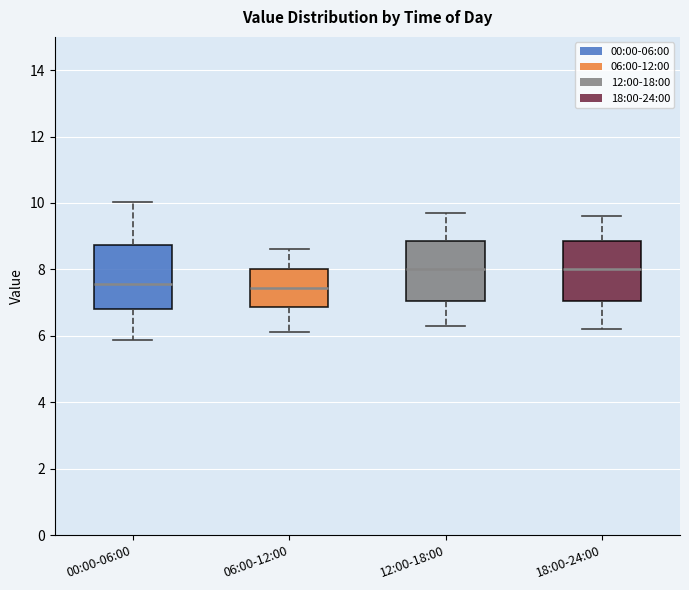

Reading left to right, read every box against the y-axis: the position of its median line, the range the box covers, and the ends of its whiskers. The values are not printed on the chart, so give them approximately, as read against the axis.

00:00-06:00: median 7.6, box 6.8 to 8.8, whiskers 5.8 to 10.0
06:00-12:00: median 7.4, box 6.8 to 8.0, whiskers 6.2 to 8.6
12:00-18:00: median 8.0, box 7.0 to 8.8, whiskers 6.4 to 9.8
18:00-24:00: median 8.0, box 7.0 to 8.8, whiskers 6.2 to 9.6